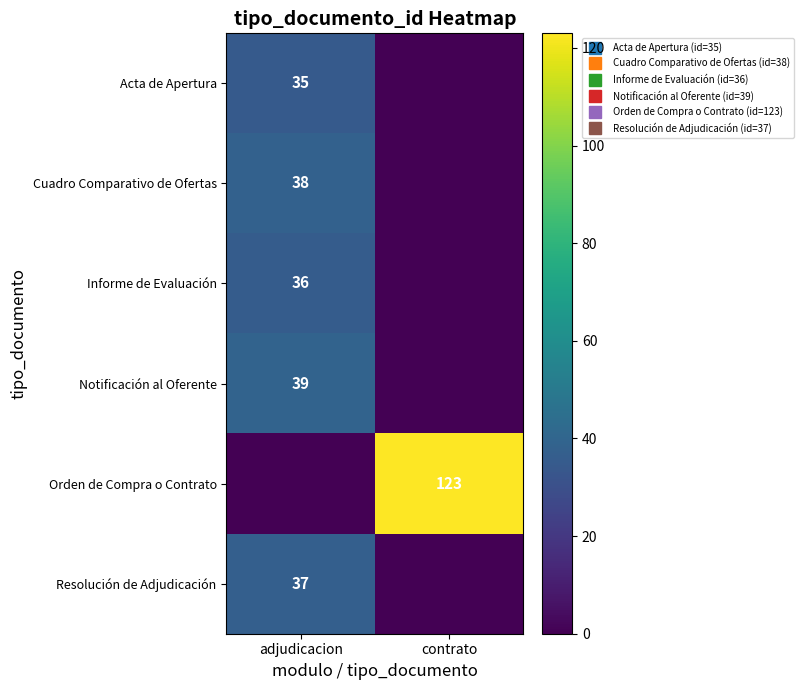

What is the difference between the Acta de Apertura values at contrato and adjudicacion?

35